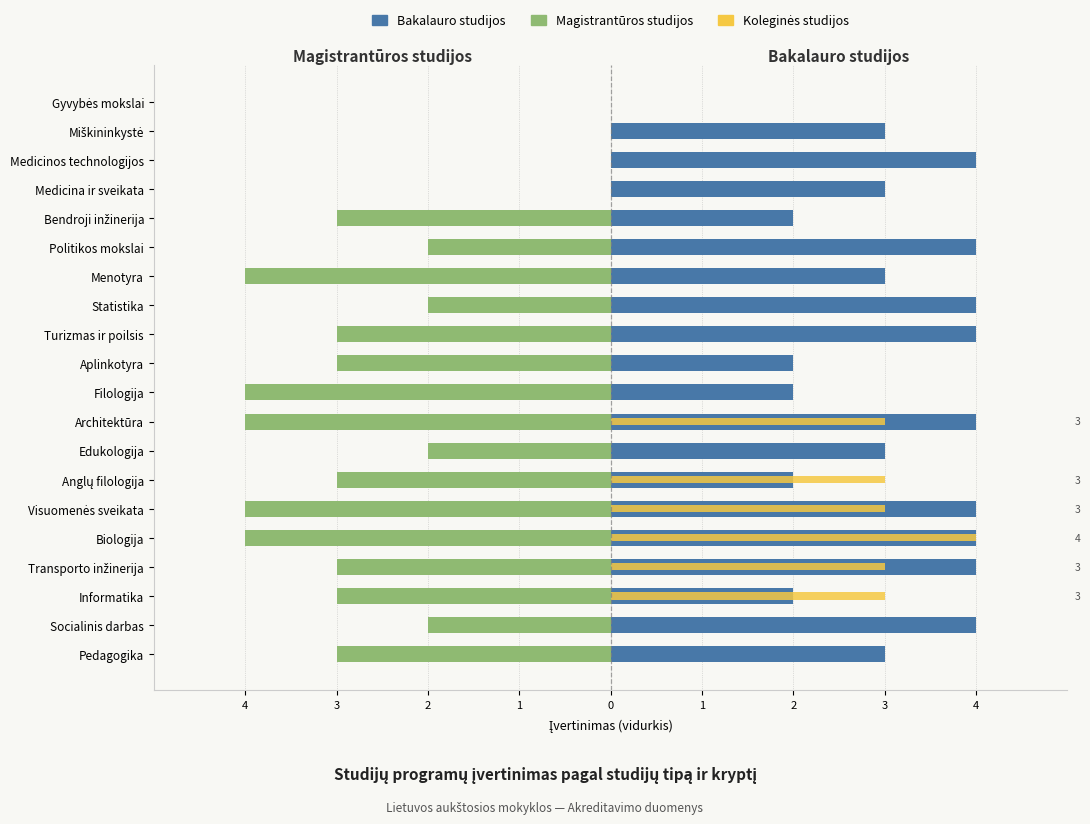

What is the highest value of the Bakalauro studijos series?

4